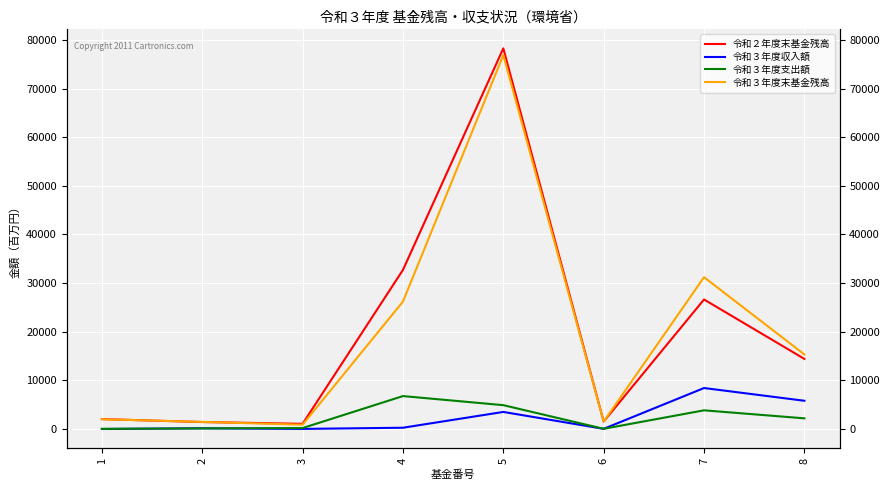

Between 1 and 5, which series saw the biggest shift?

令和２年度末基金残高